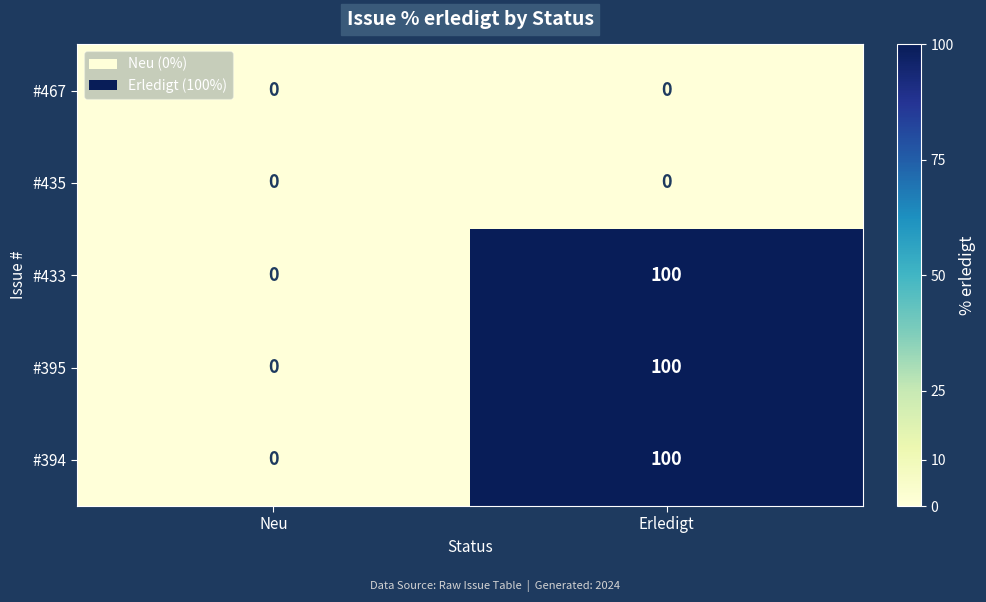

What is the sum of the #395 values at Erledigt and Neu?

100